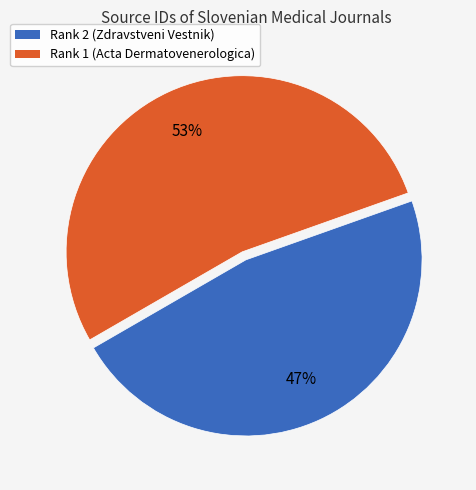

True or false: Rank 2 (Zdravstveni Vestnik) accounts for 47% of the total.

True